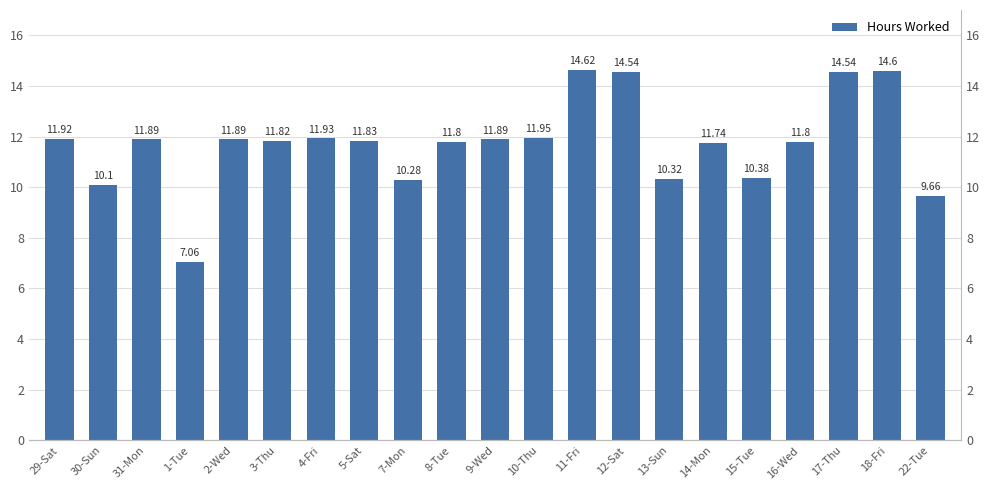

Which label corresponds to the smallest value in the chart?

1-Tue